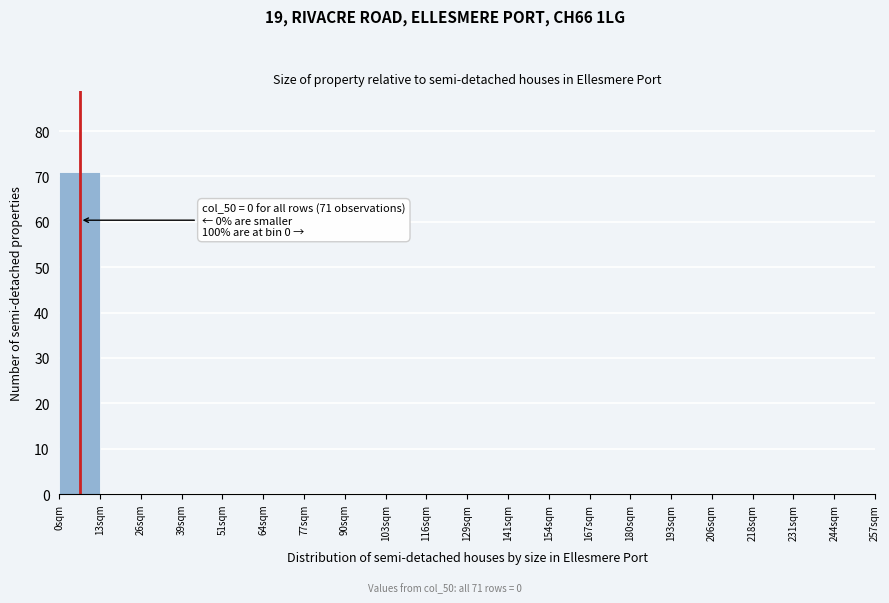

Reading left to right, what are all the values shown in this chart?

0sqm=71	13sqm=0	26sqm=0	39sqm=0	51sqm=0	64sqm=0	77sqm=0	90sqm=0	103sqm=0	116sqm=0	129sqm=0	141sqm=0	154sqm=0	167sqm=0	180sqm=0	193sqm=0	206sqm=0	218sqm=0	231sqm=0	244sqm=0